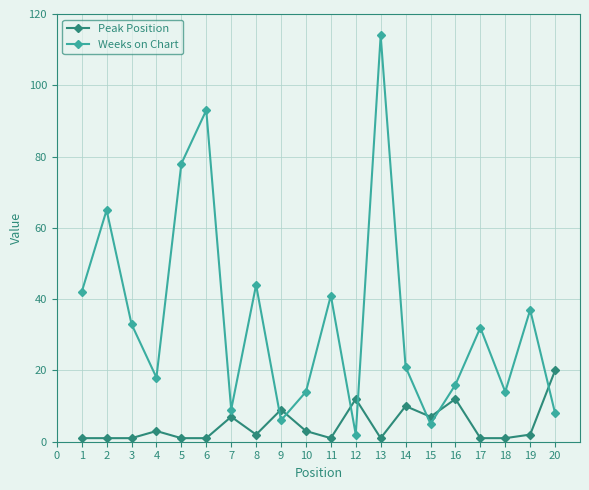

How many lines are shown in the chart?

2